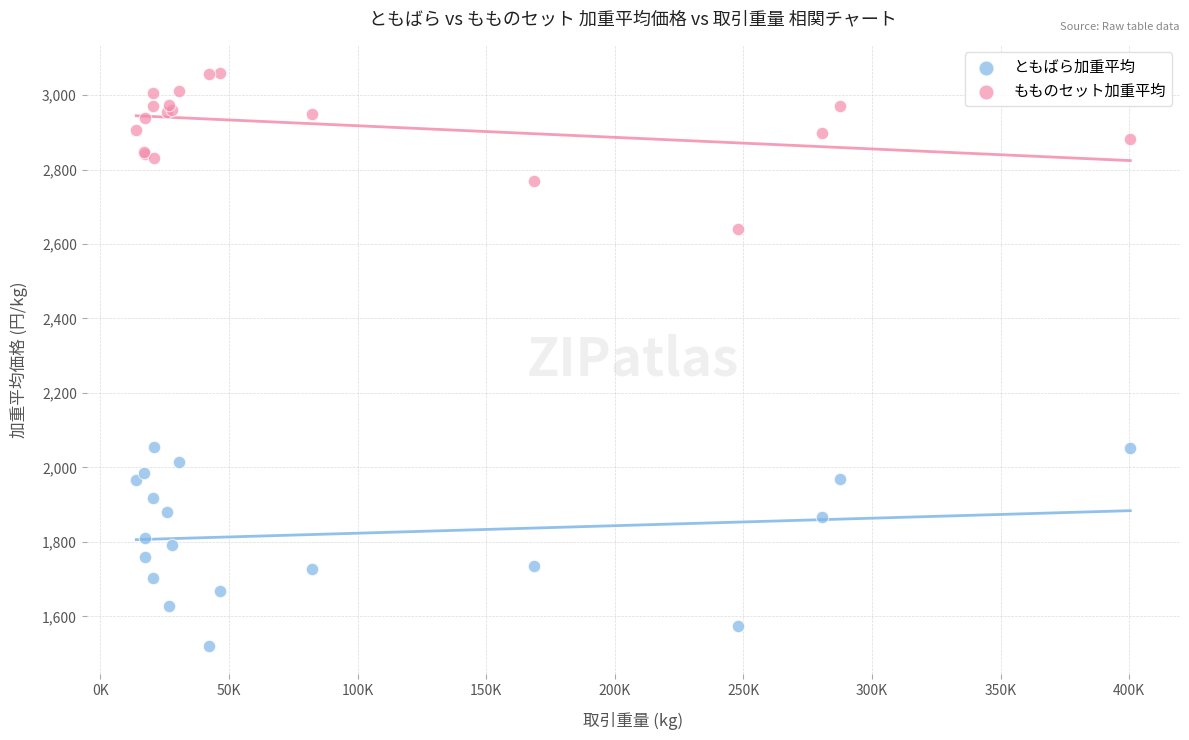

Which series contains the highest Y value?

もものセット加重平均